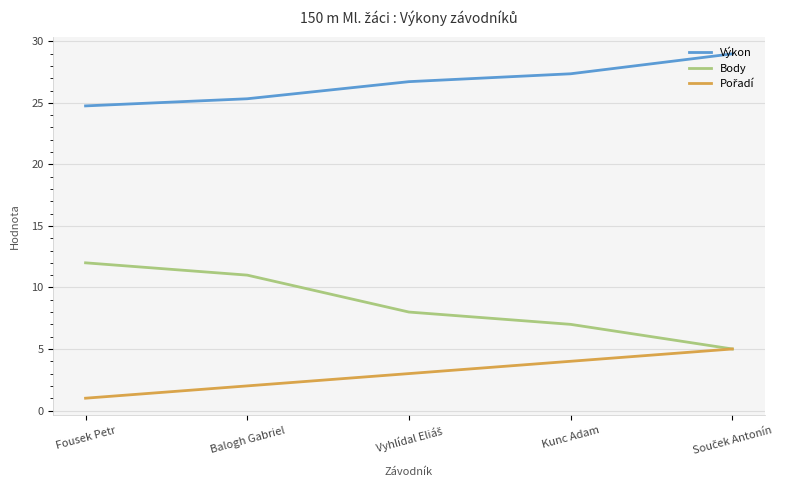

True or false: Body and Výkon cross at least once.

False